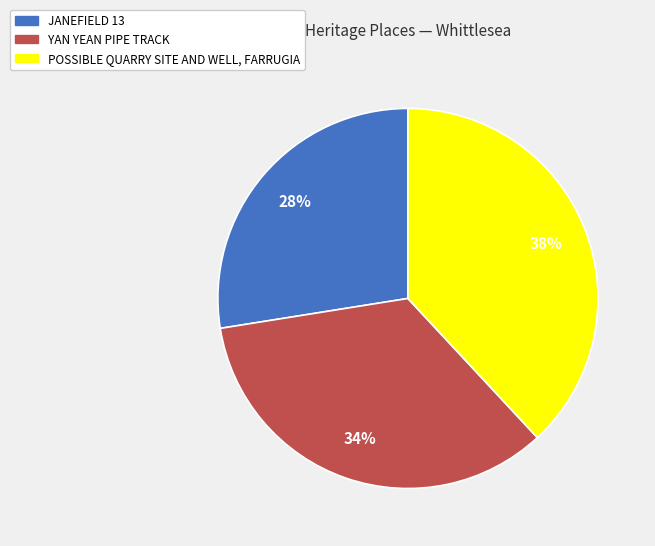

Rank the categories by value from lowest to highest.

JANEFIELD 13, YAN YEAN PIPE TRACK, POSSIBLE QUARRY SITE AND WELL, FARRUGIA